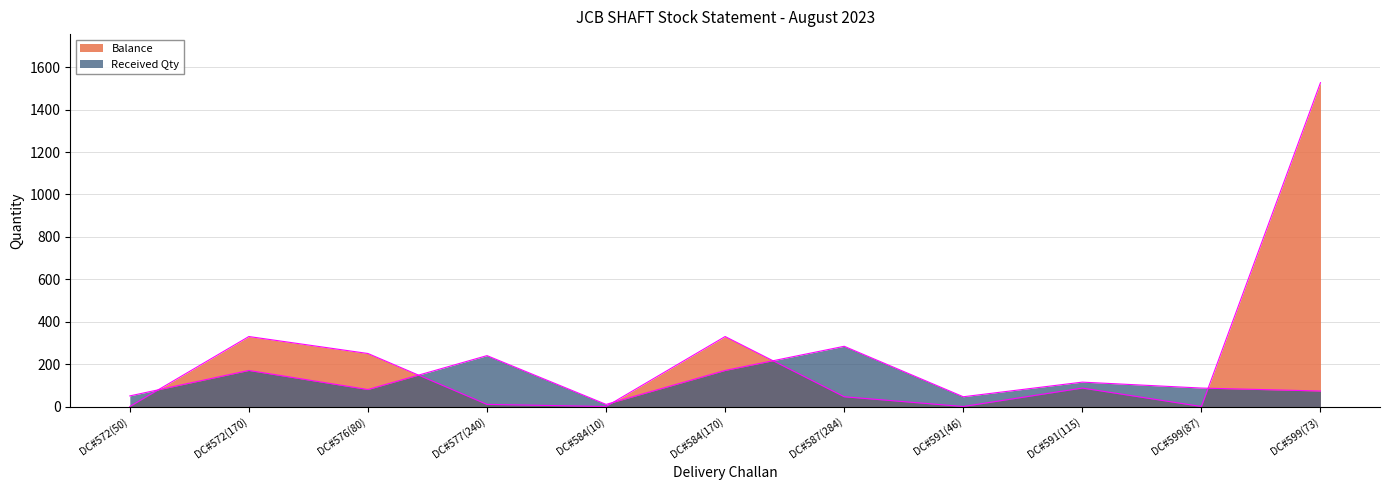

At which category is the sum across all series the highest?

DC#599(73)